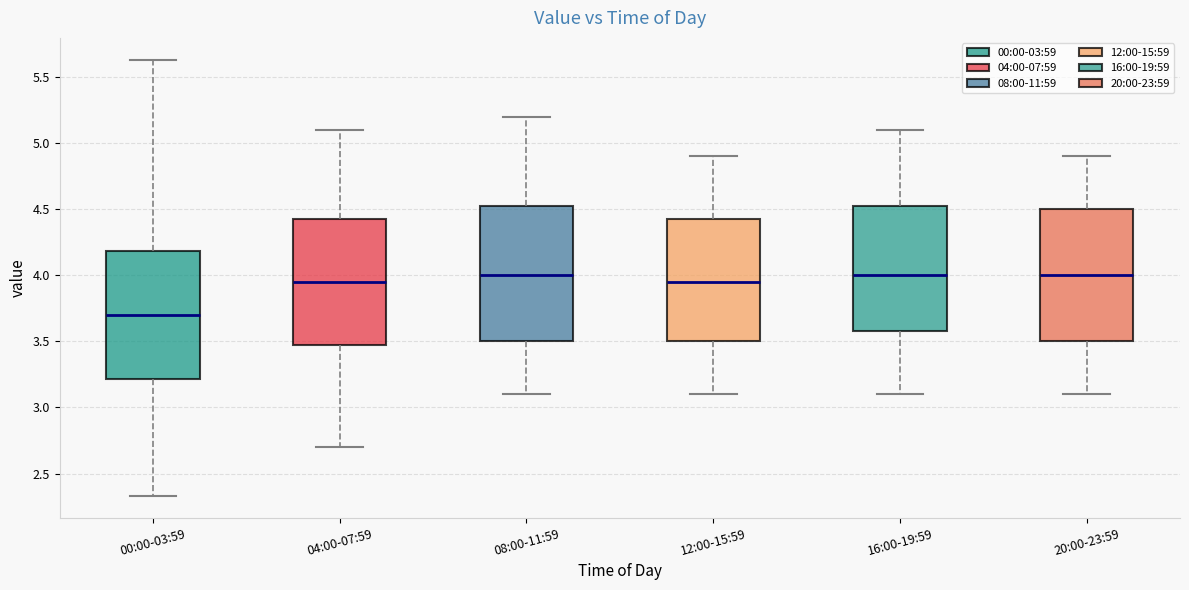

Reading left to right, read every box against the y-axis: the position of its median line, the range the box covers, and the ends of its whiskers. The values are not printed on the chart, so give them approximately, as read against the axis.

00:00-03:59: median 3.70, box 3.20 to 4.20, whiskers 2.35 to 5.65
04:00-07:59: median 3.95, box 3.50 to 4.45, whiskers 2.70 to 5.10
08:00-11:59: median 4.00, box 3.50 to 4.55, whiskers 3.10 to 5.20
12:00-15:59: median 3.95, box 3.50 to 4.45, whiskers 3.10 to 4.90
16:00-19:59: median 4.00, box 3.60 to 4.55, whiskers 3.10 to 5.10
20:00-23:59: median 4.00, box 3.50 to 4.50, whiskers 3.10 to 4.90